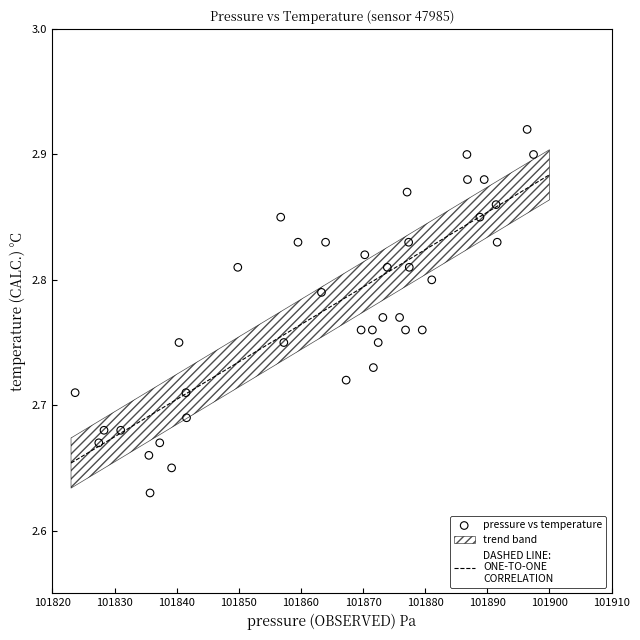

What is the range of X values (max minus min)?

73.8